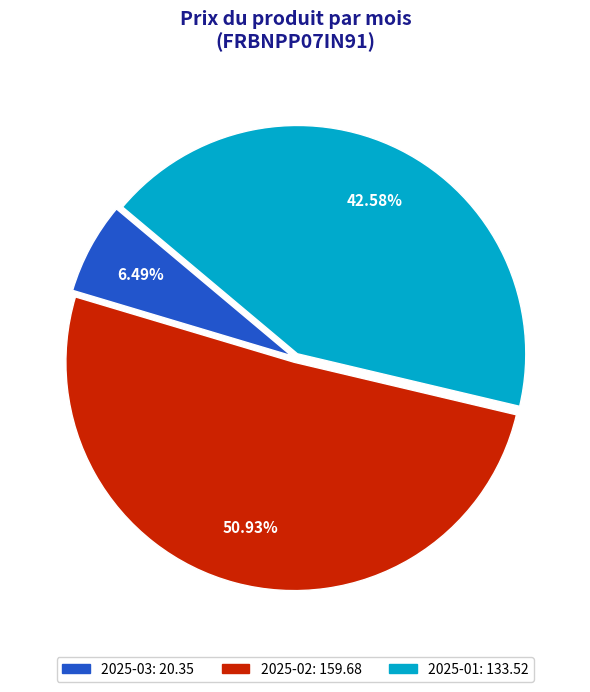

Count the number of slices in the pie.

3